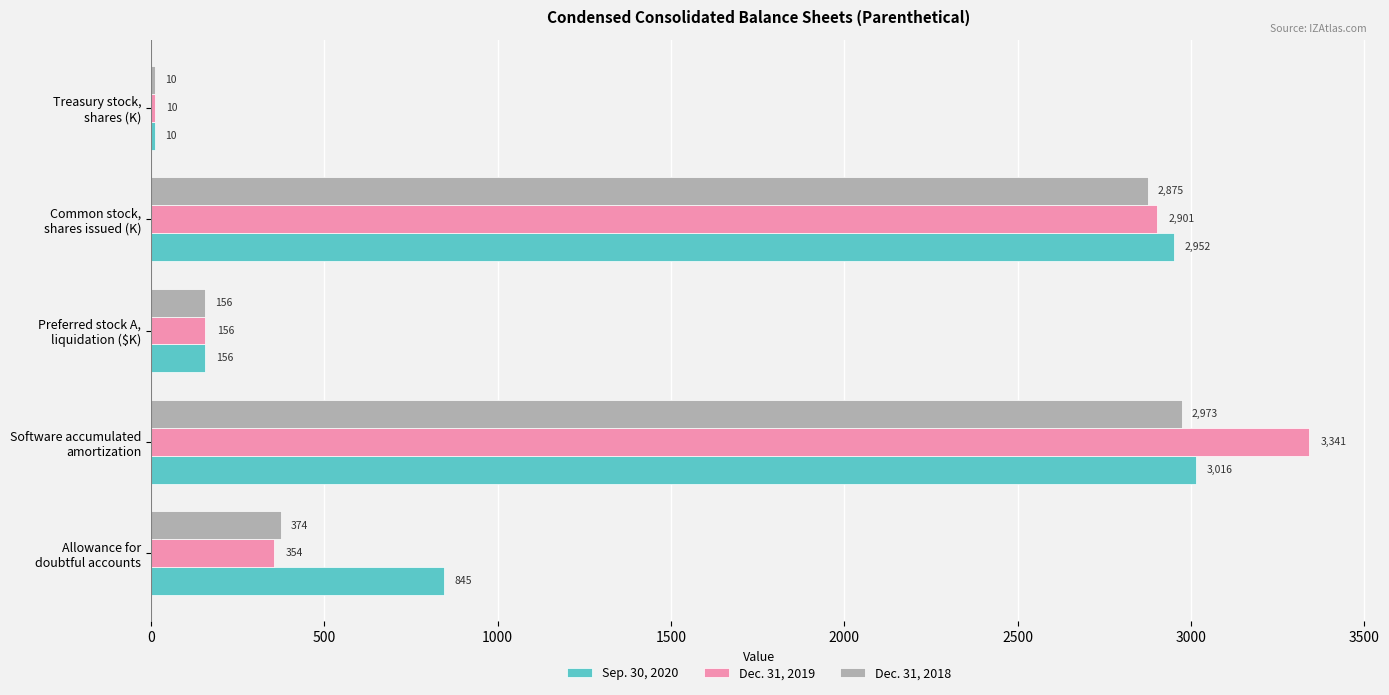

Which series has the largest total across all categories?

Sep. 30, 2020